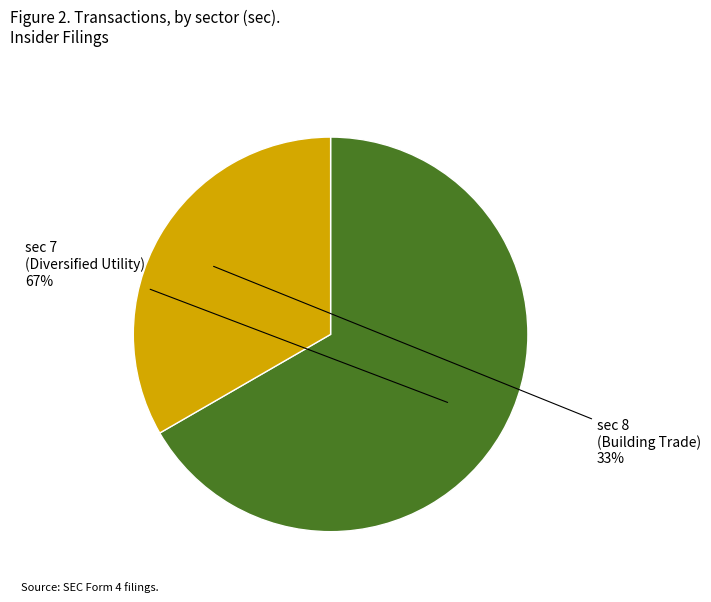

Count the number of slices in the pie.

2